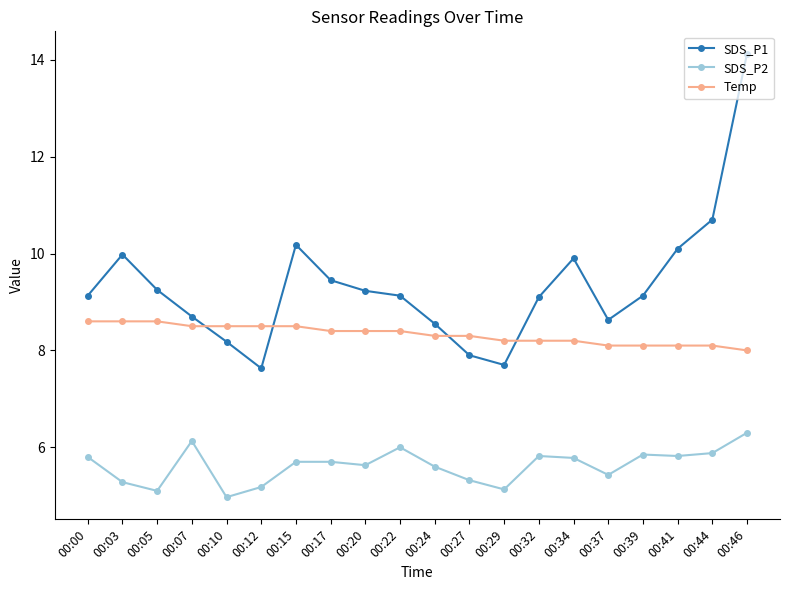

The SDS_P2 series shows 2.6 at 00:03. True or false?

False